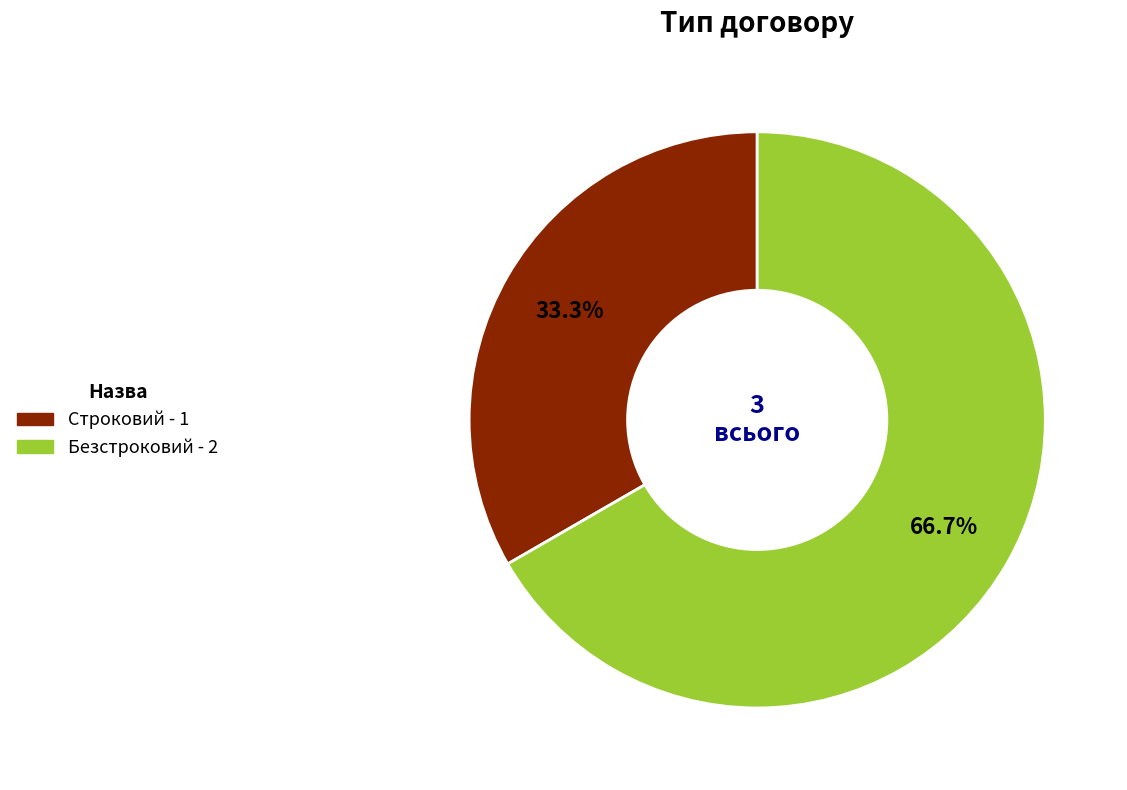

To the nearest percent, what is the difference between the largest and smallest slice percentages?

33%